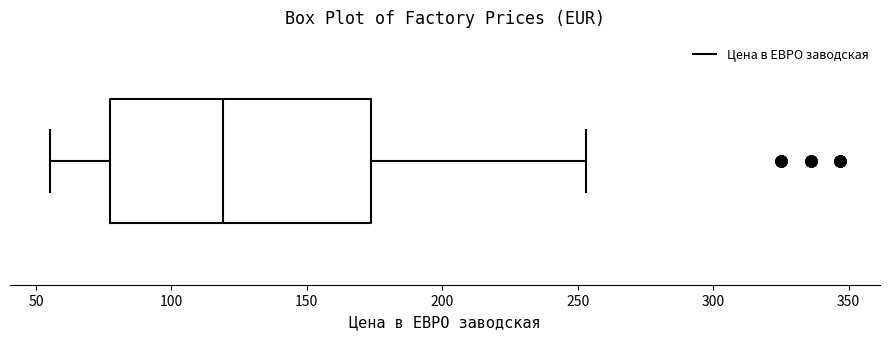

Where is the left edge of the box on the x-axis? The values are not printed on the chart, so give them approximately, as read against the axis.

80